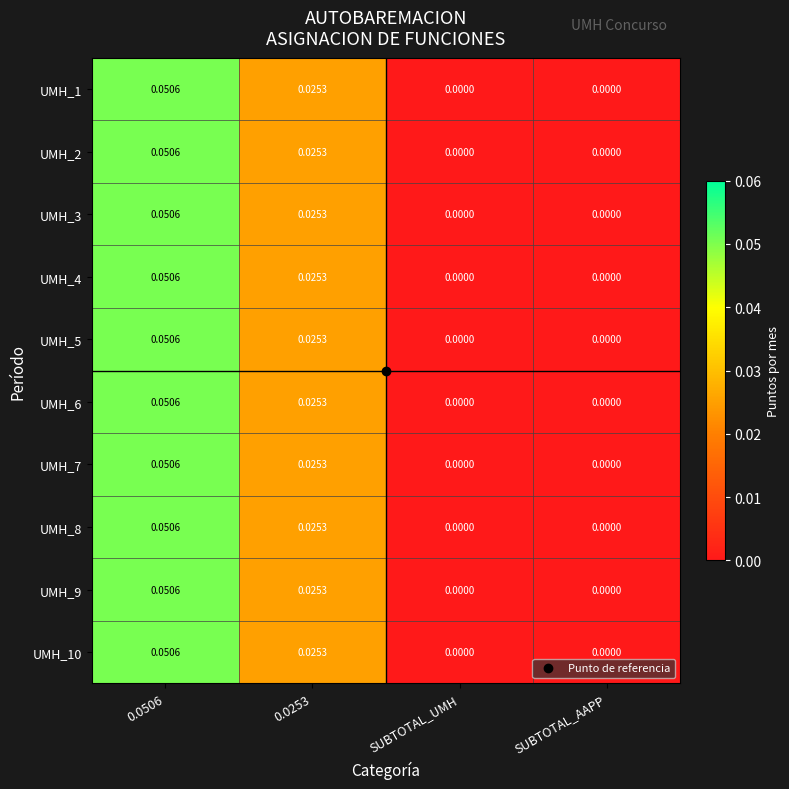

How many data points does each series have?

4